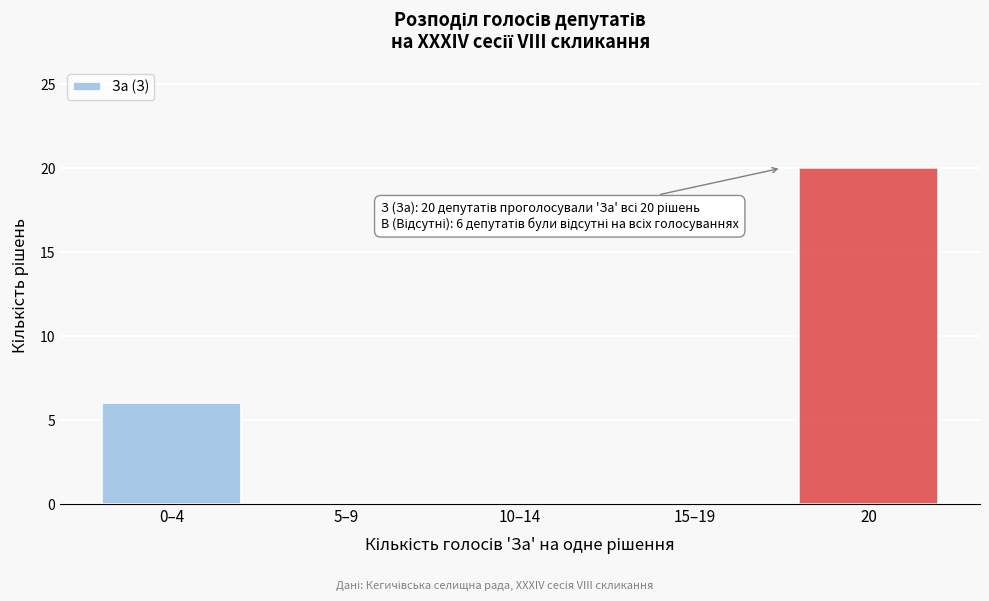

Reading left to right, what are all the values shown in this chart?

0–4=6	5–9=0	10–14=0	15–19=0	20=20